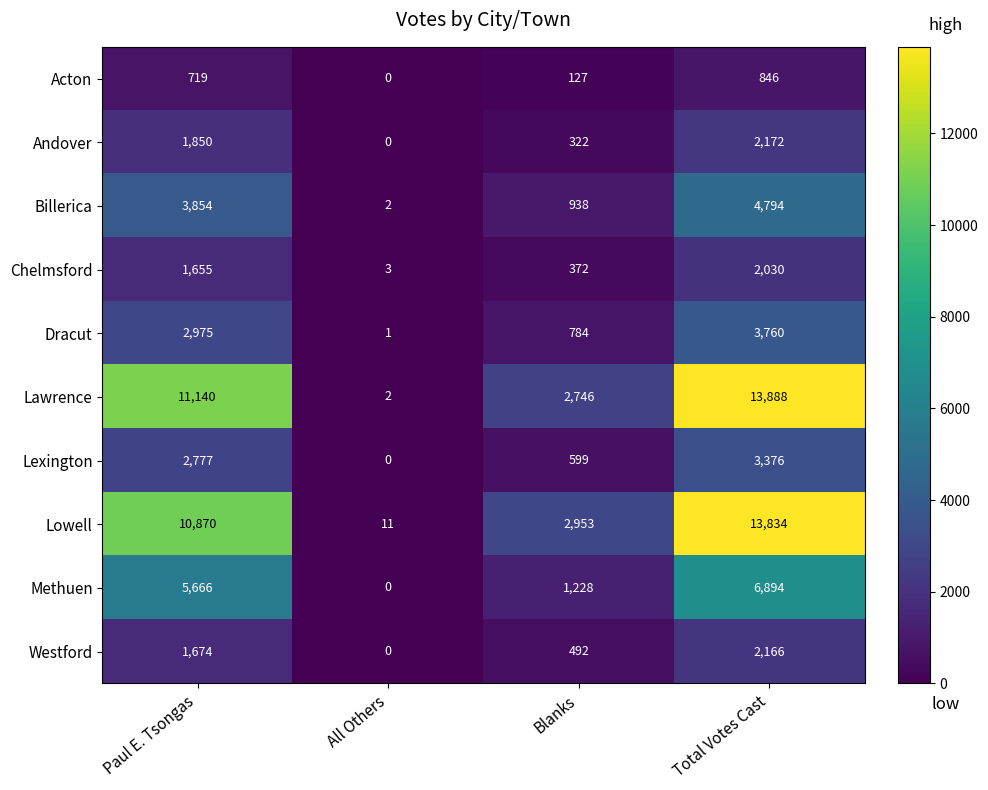

At which label does Lexington reach its peak?

Total Votes Cast